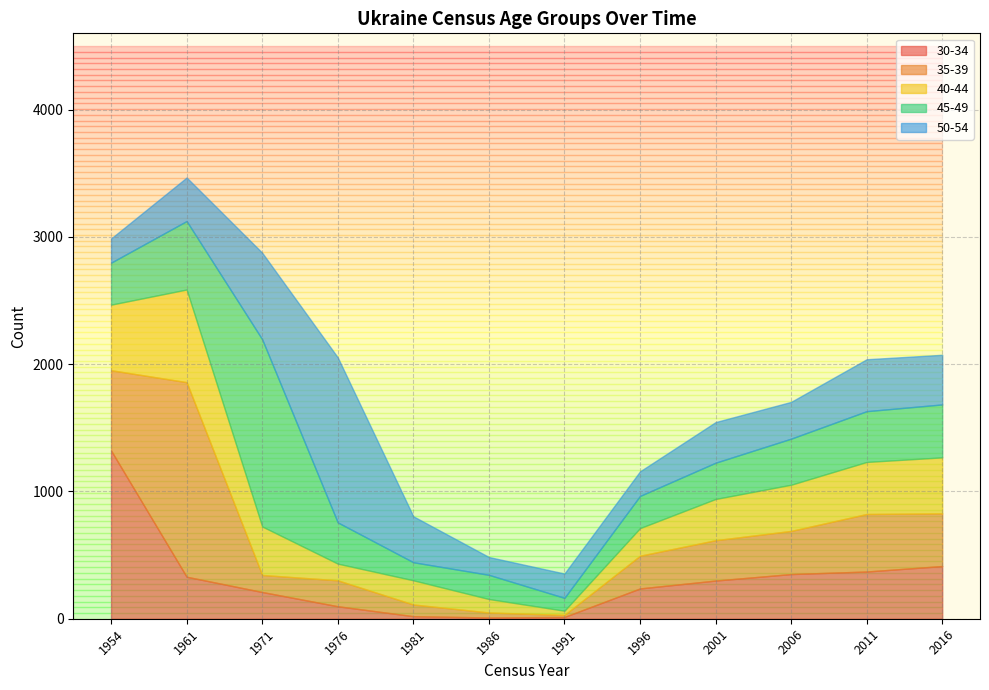

Rank the series at 2006 from highest to lowest value.

40-44, 45-49, 30-34, 35-39, 50-54